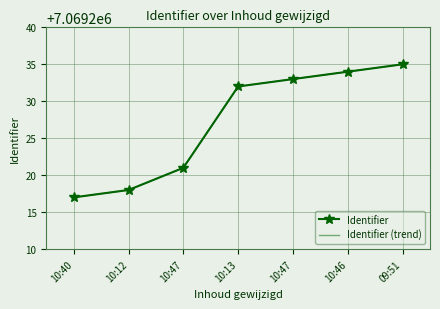

What is the average value?

7069227